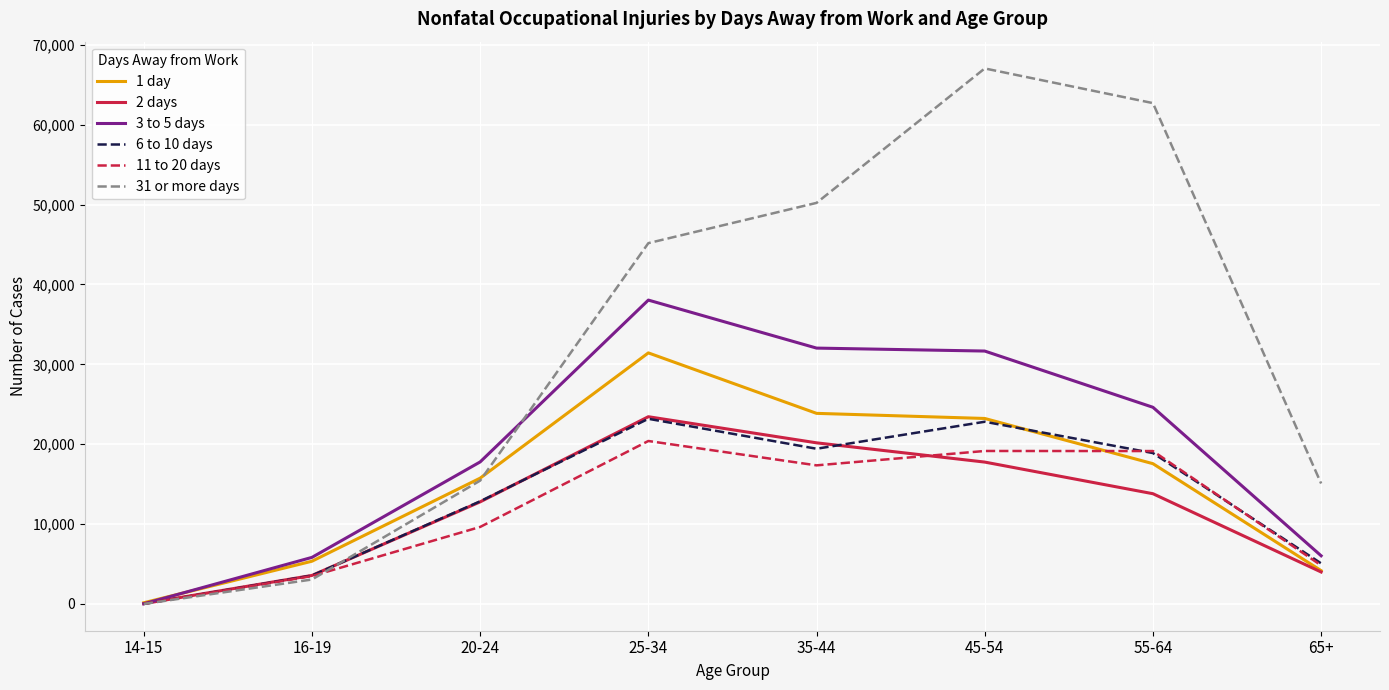

Which category has the lowest value in the 3 to 5 days series?

14-15